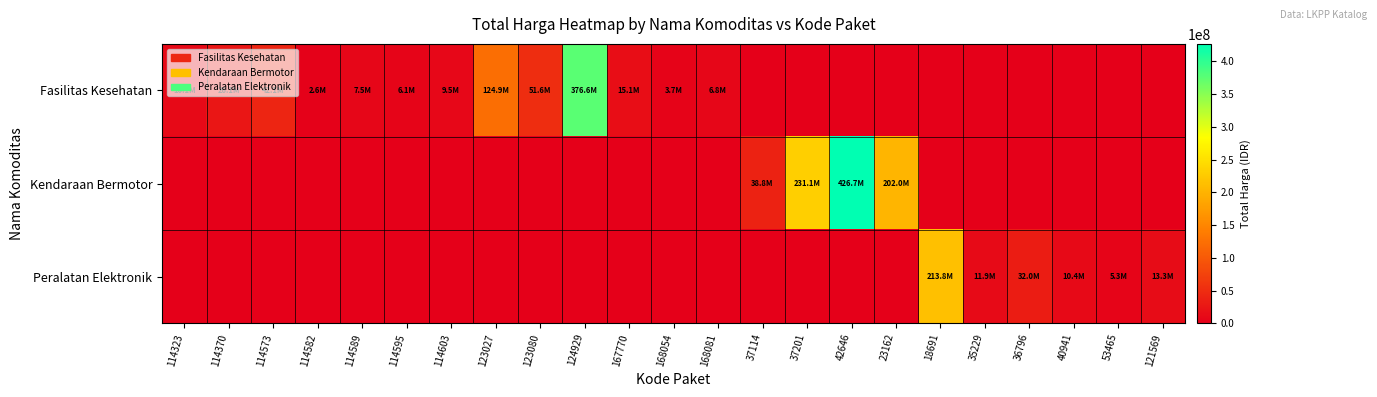

Which series has the largest range (max minus min)?

Kendaraan Bermotor